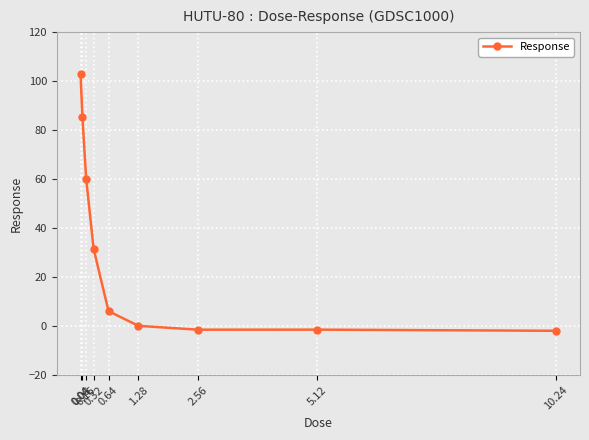

Which has a higher value, 0.64 or 1.28?

0.64